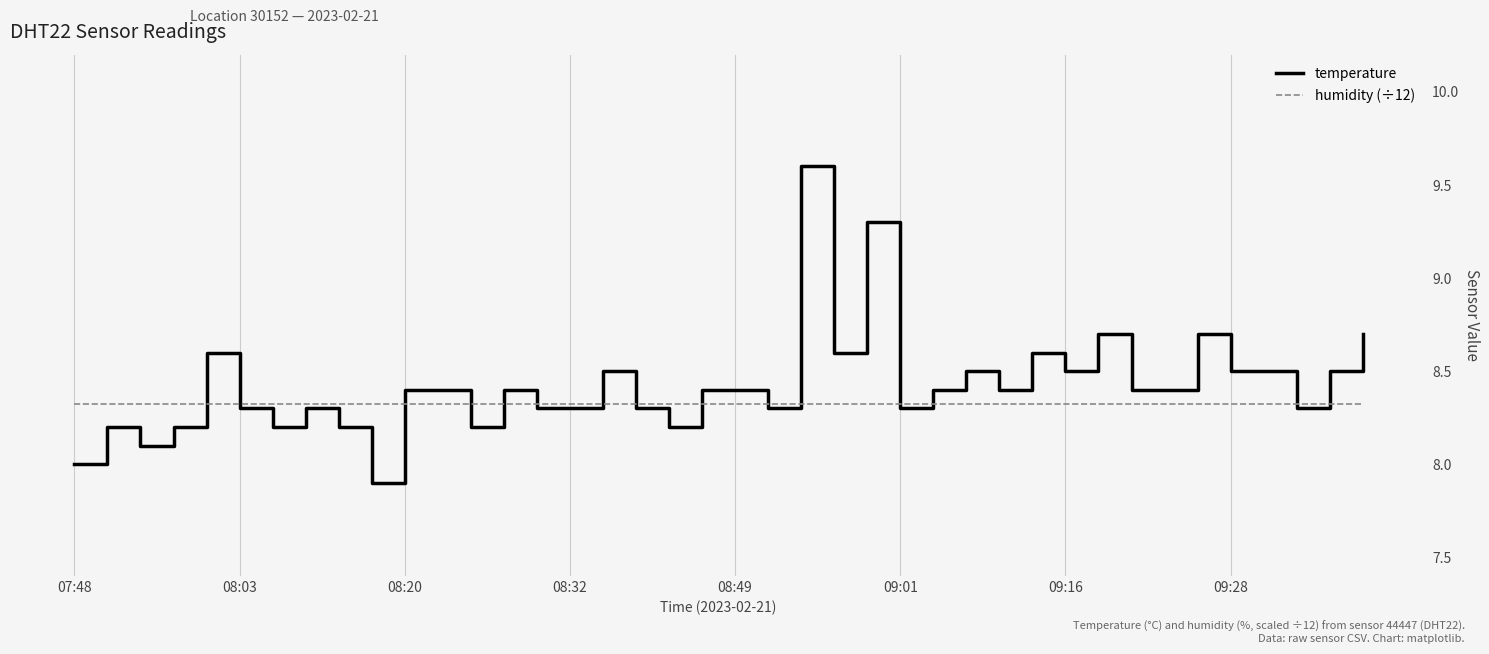

True or false: temperature and humidity (÷12) cross at least once.

True